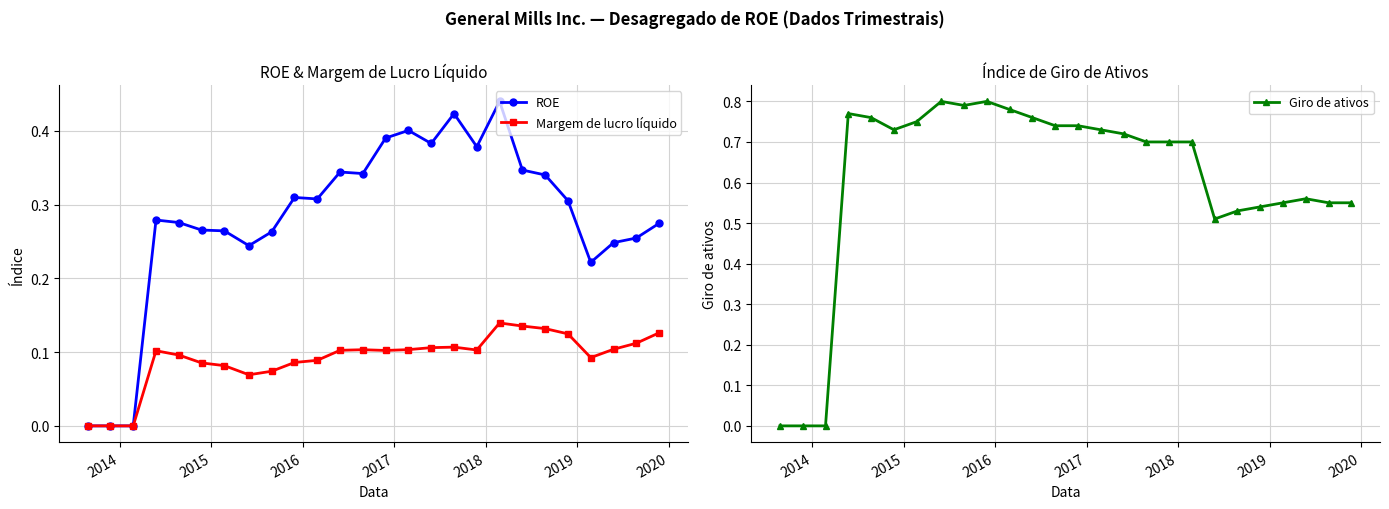

True or false: Giro de ativos has more than 0 interior local peaks.

True